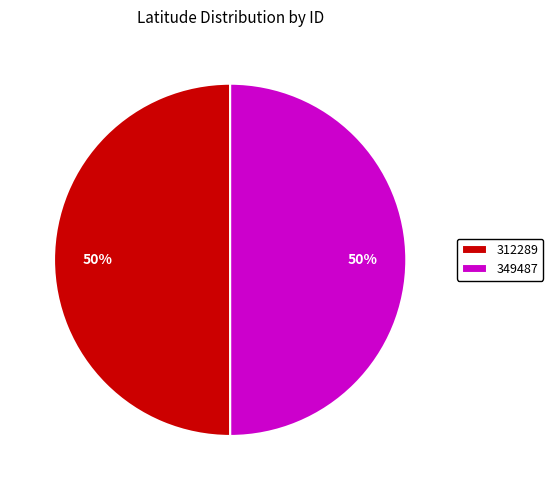

How many slices are in this pie chart?

2